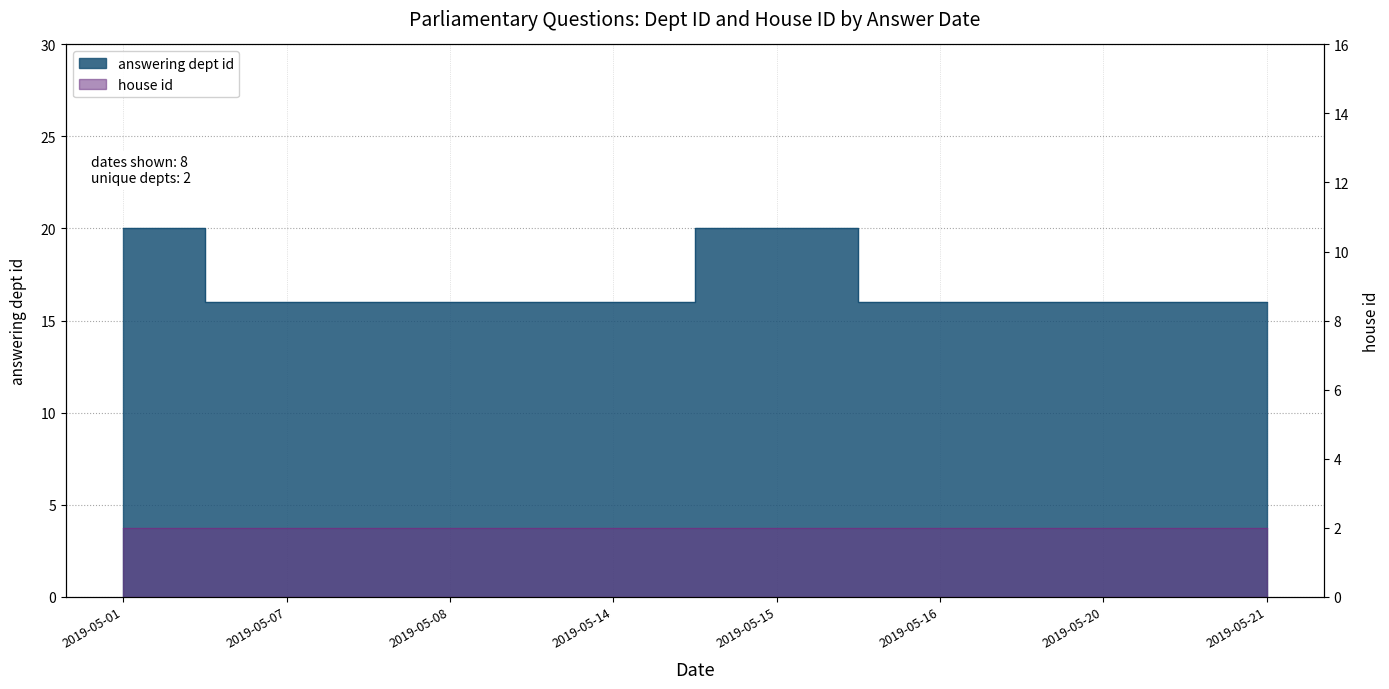

How many data points does each series have?

8